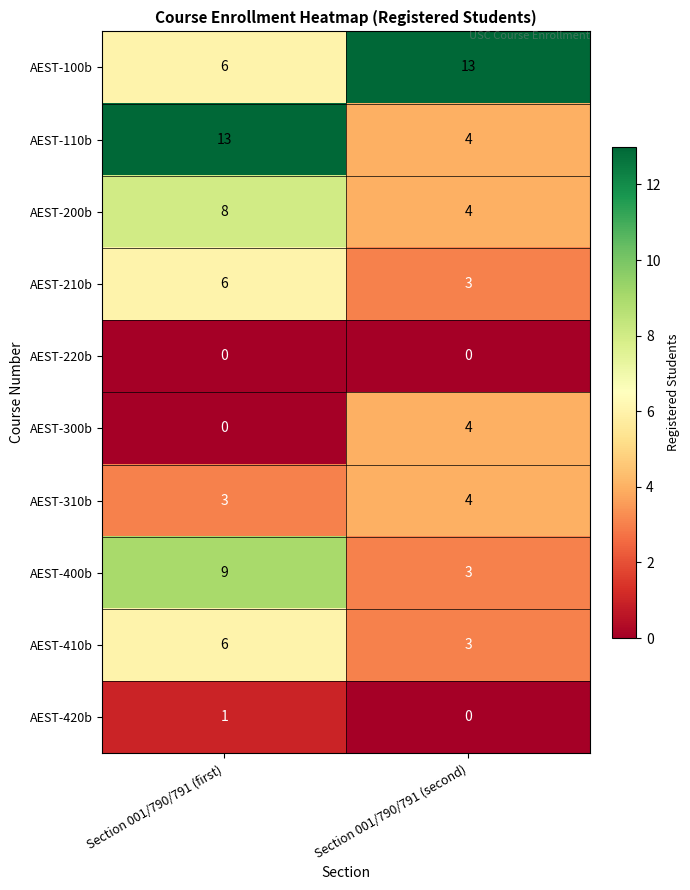

List the labels in order of AEST-200b value, largest first.

Section 001/790/791 (first), Section 001/790/791 (second)